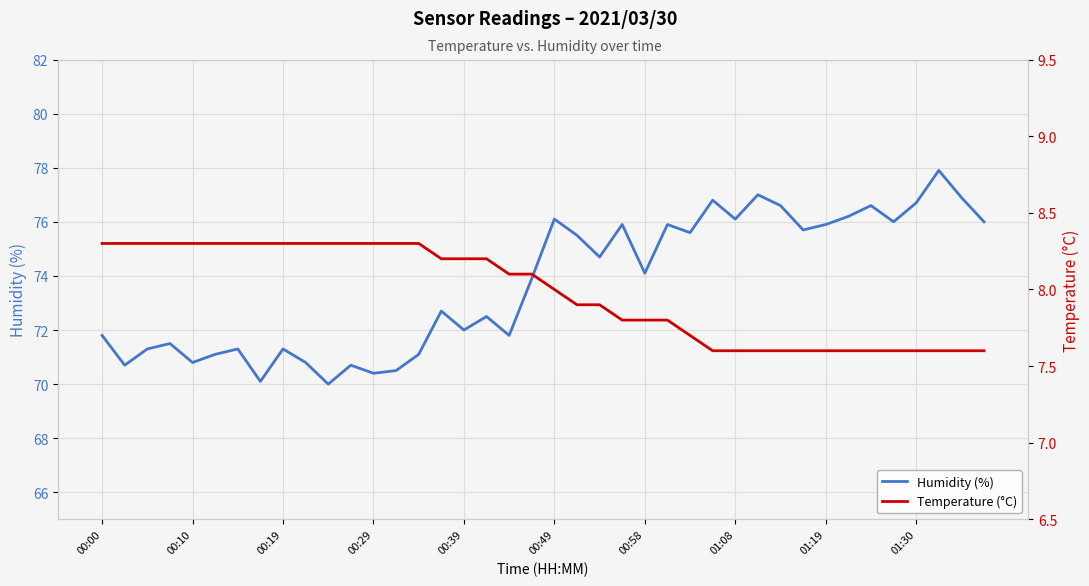

What is the minimum value for Humidity (%)?

70.0